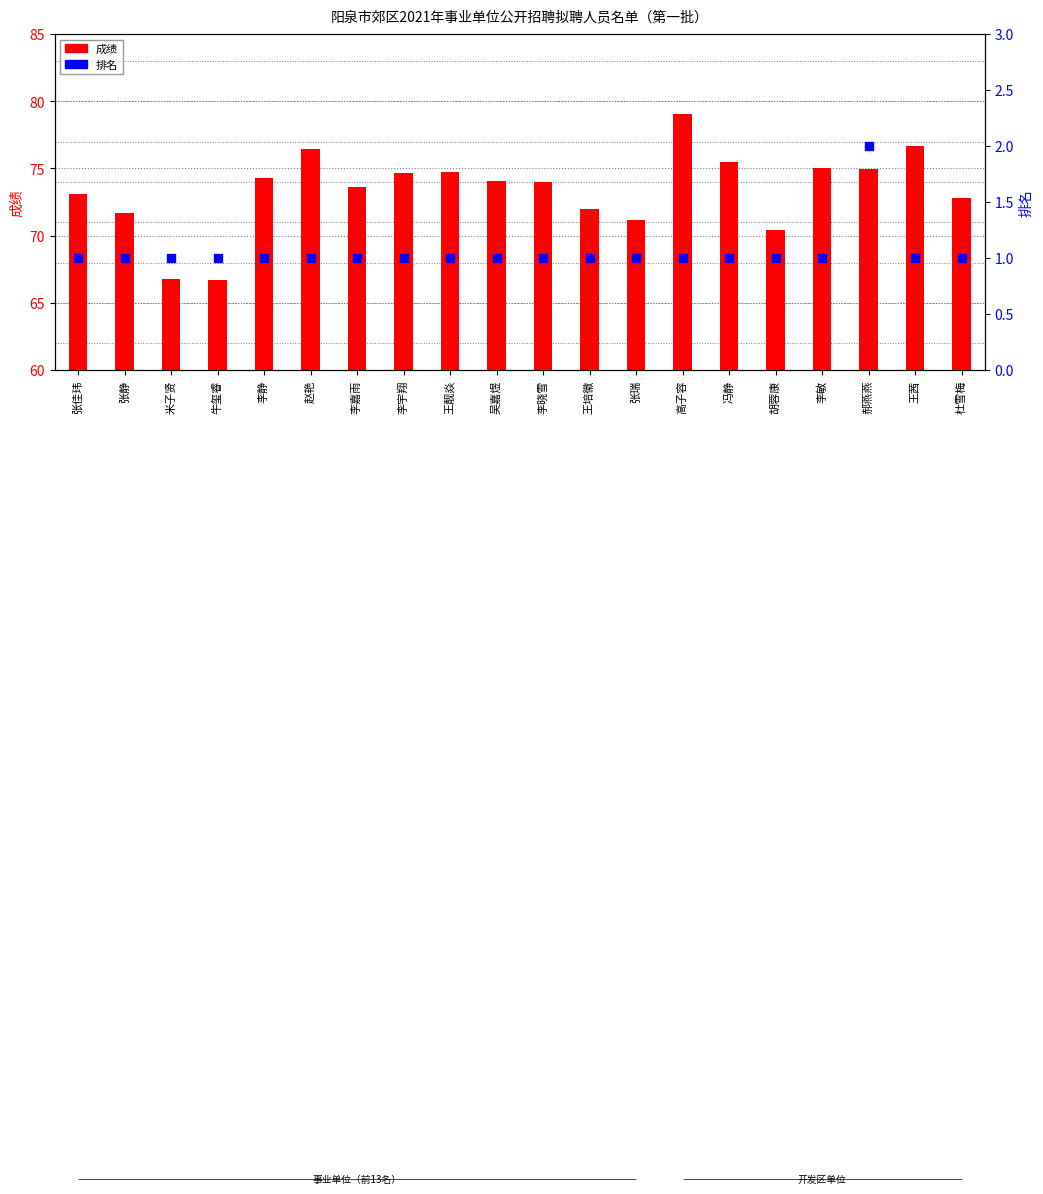

What is the total value across all series at 张瑞?

72.1